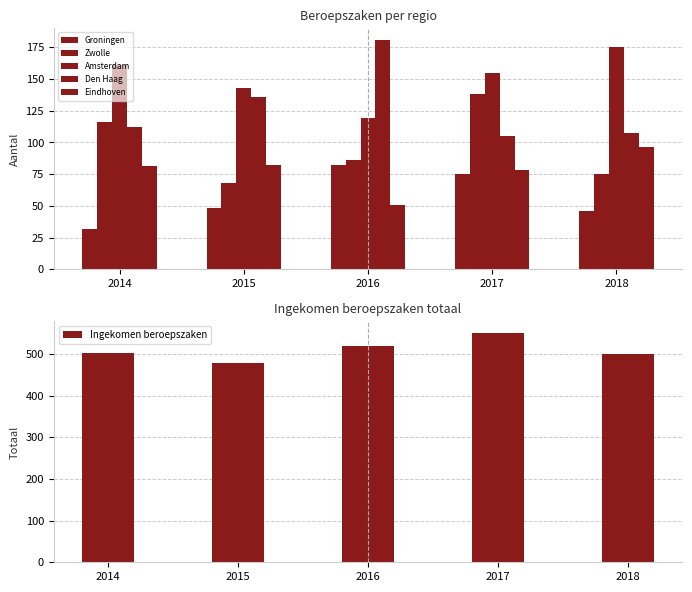

Rank the series by their maximum value, from lowest to highest.

Groningen, Eindhoven, Zwolle, Amsterdam, Den Haag, Ingekomen beroepszaken